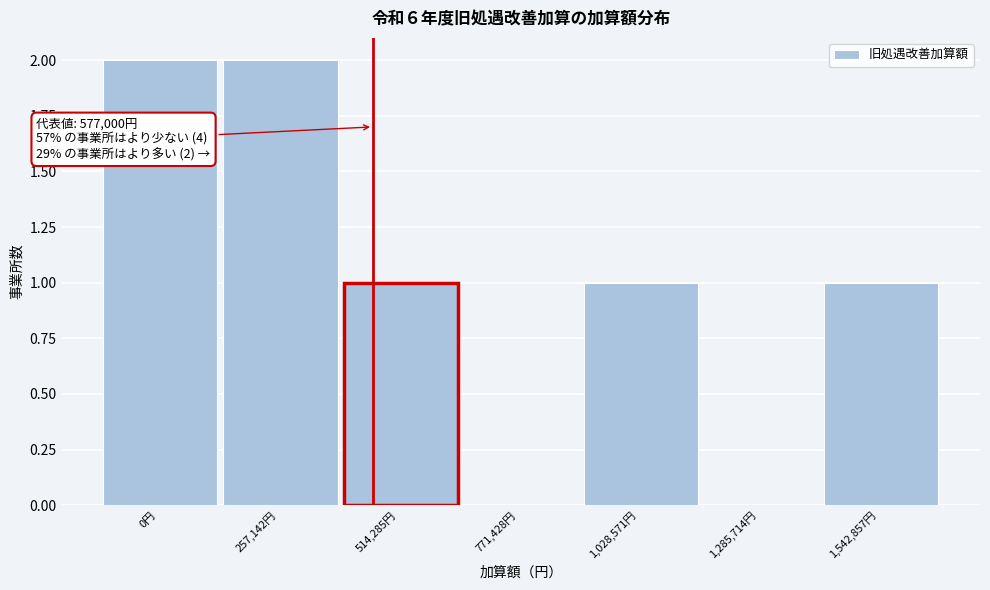

Reading left to right, extract all data points from this chart.

0円=2	257,142円=2	514,285円=1	771,428円=0	1,028,571円=1	1,285,714円=0	1,542,857円=1